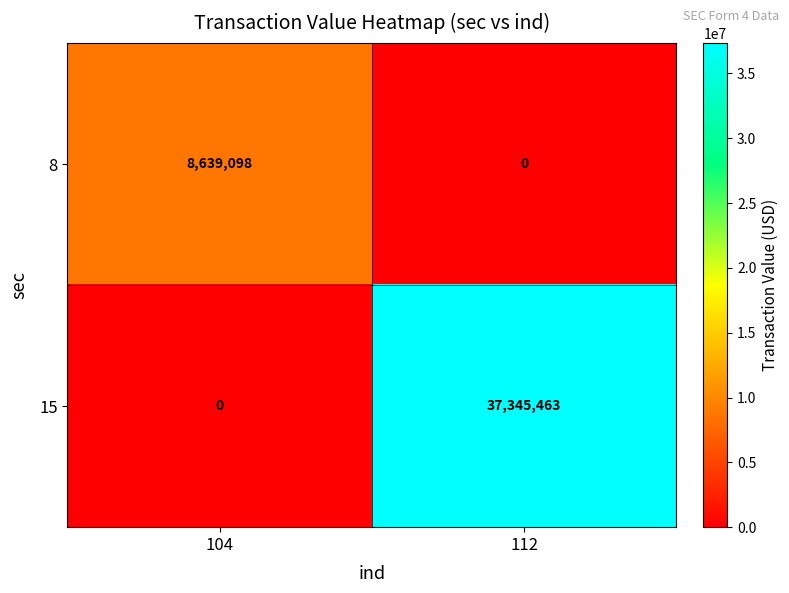

What is the difference between the 15 values at 104 and 112?

37345463